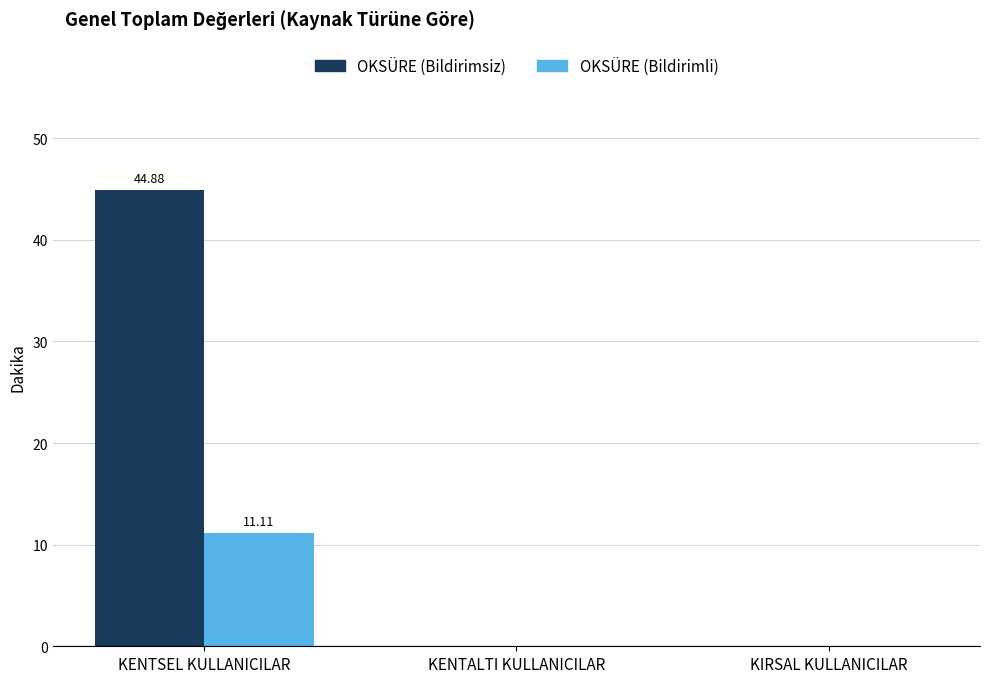

Which category has the highest value in the OKSÜRE (Bildirimsiz) series?

KENTSEL KULLANICILAR